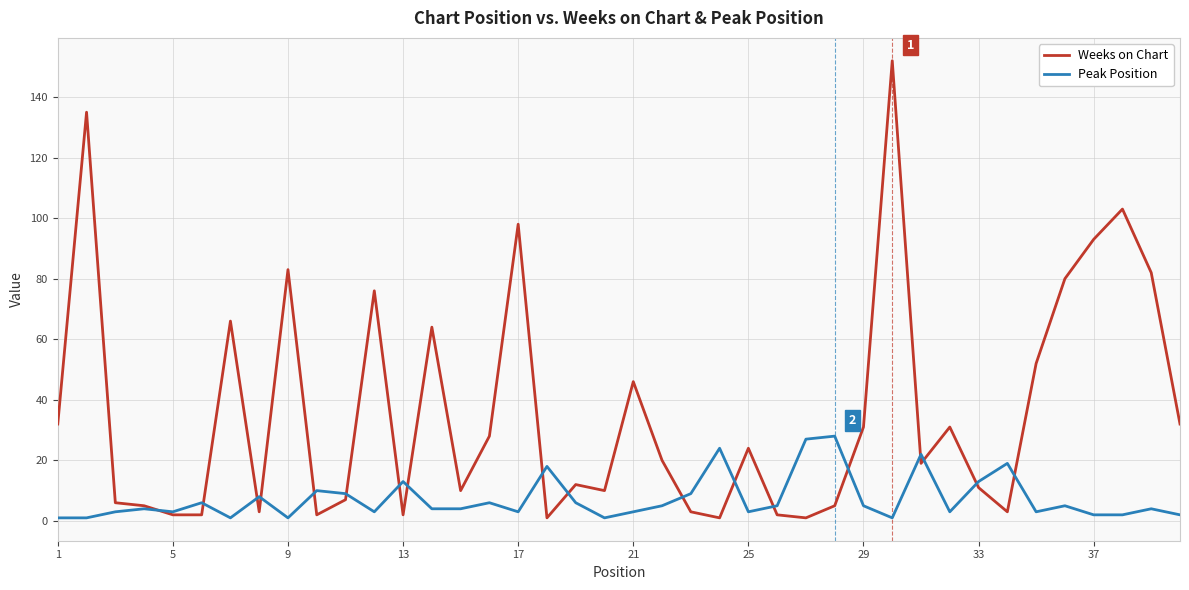

Which series has the largest total across all categories?

Weeks on Chart